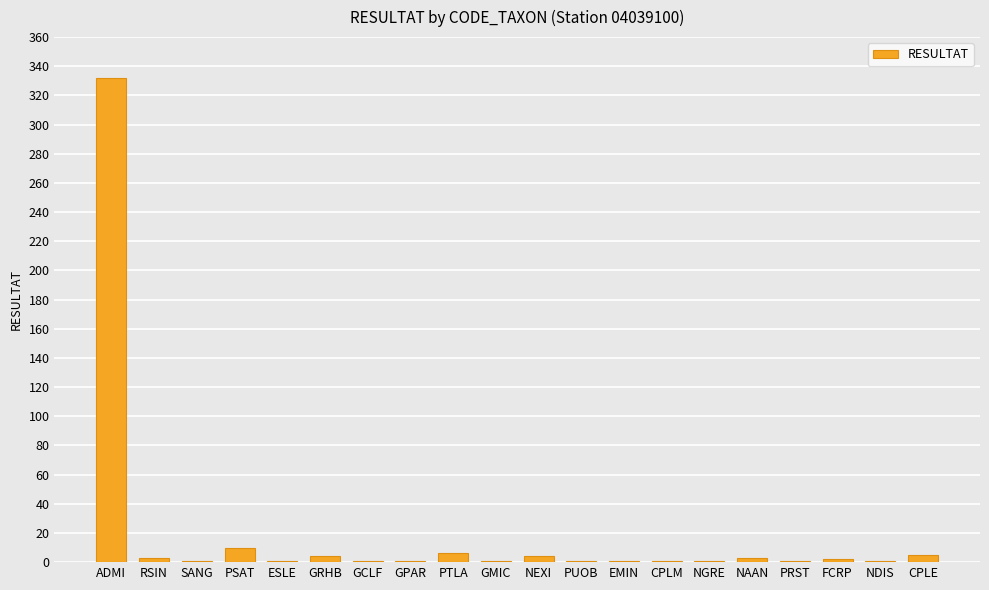

The value at PSAT is 10. True or false?

True